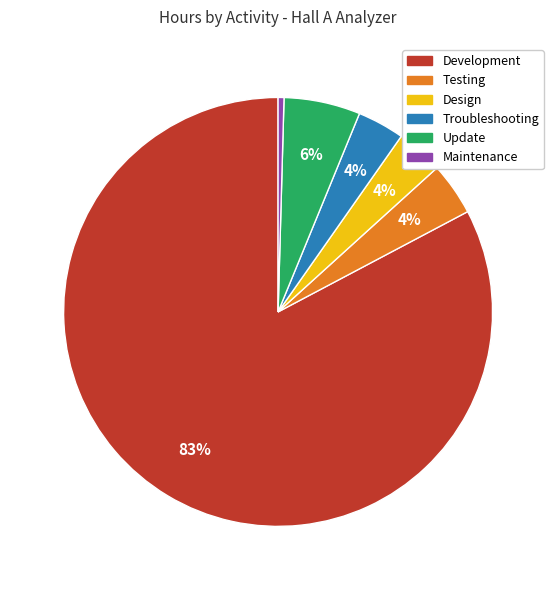

To the nearest percent, what portion does Design represent?

4%